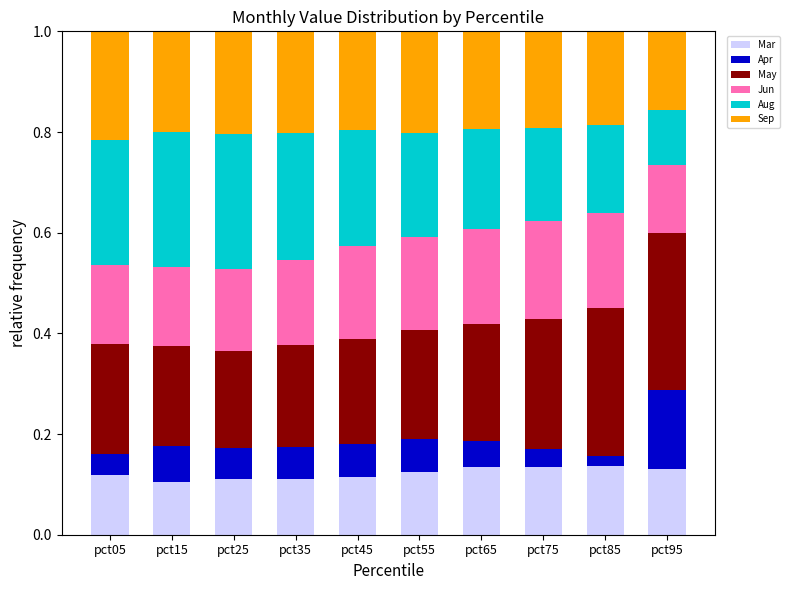

What is the total value across all series at pct25?

1.0